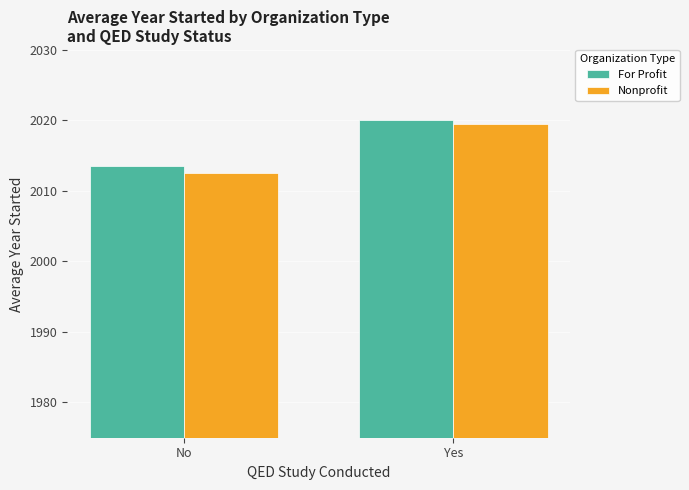

How many values in the Nonprofit series are below 2019?

1